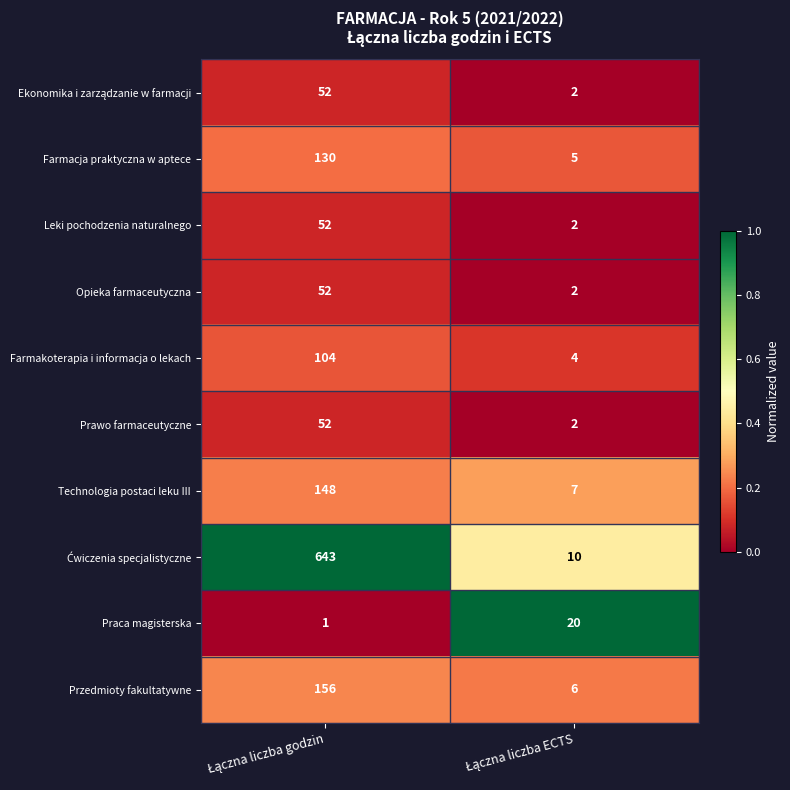

What is the sum of all Farmakoterapia i informacja o lekach values?

108